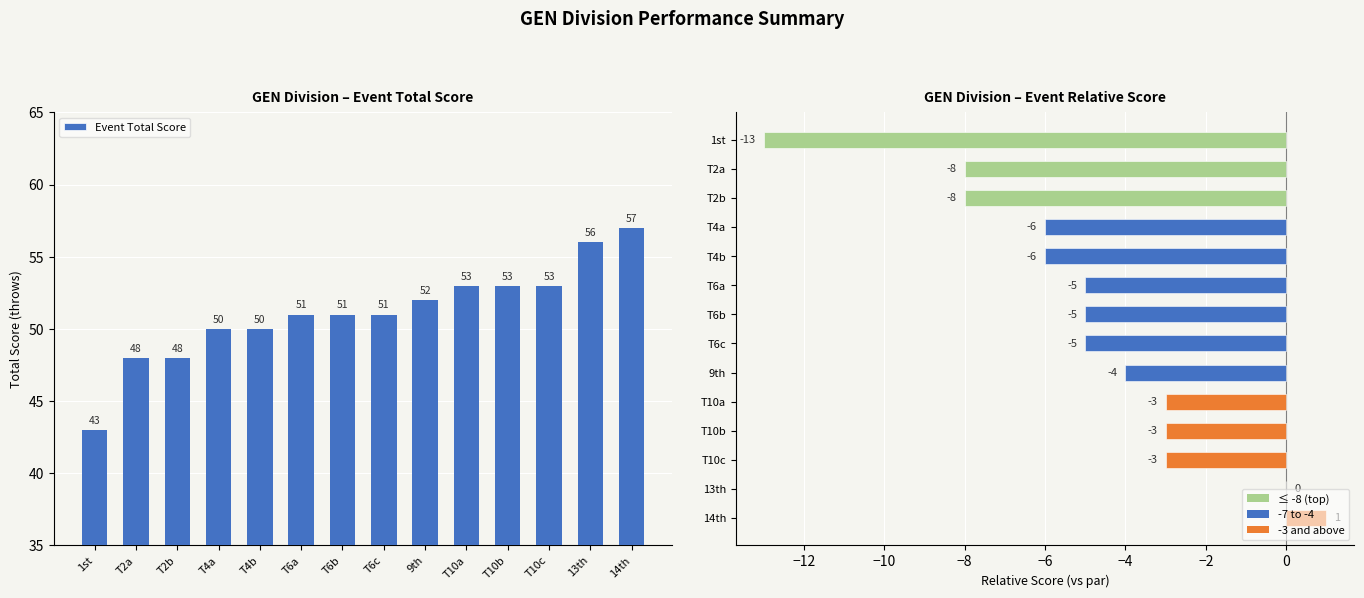

Which series has the widest spread of values?

Event Total Score